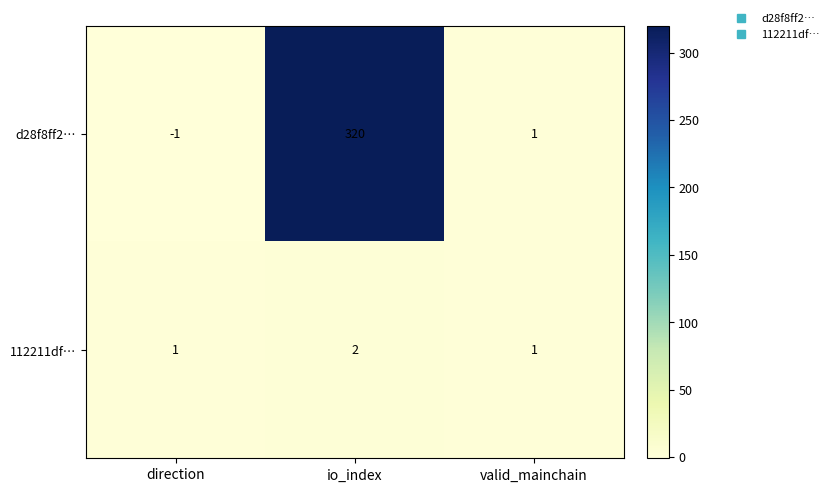

True or false: 112211df… has a value of 2 at valid_mainchain.

False